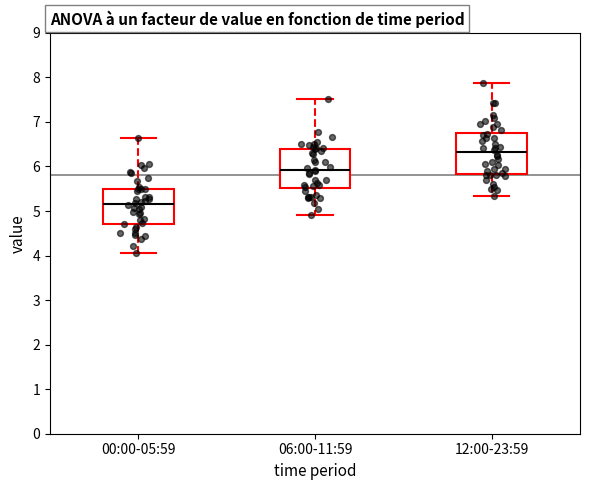

Reading left to right, transcribe this box plot: for each box, give where its median line is, the range the box spans, and where its two whiskers end, as read against the y-axis. The values are not printed on the chart, so give them approximately, as read against the axis.

00:00-05:59: median 5.2, box 4.7 to 5.5, whiskers 4.1 to 6.7
06:00-11:59: median 5.9, box 5.5 to 6.4, whiskers 4.9 to 7.5
12:00-23:59: median 6.3, box 5.8 to 6.8, whiskers 5.3 to 7.9